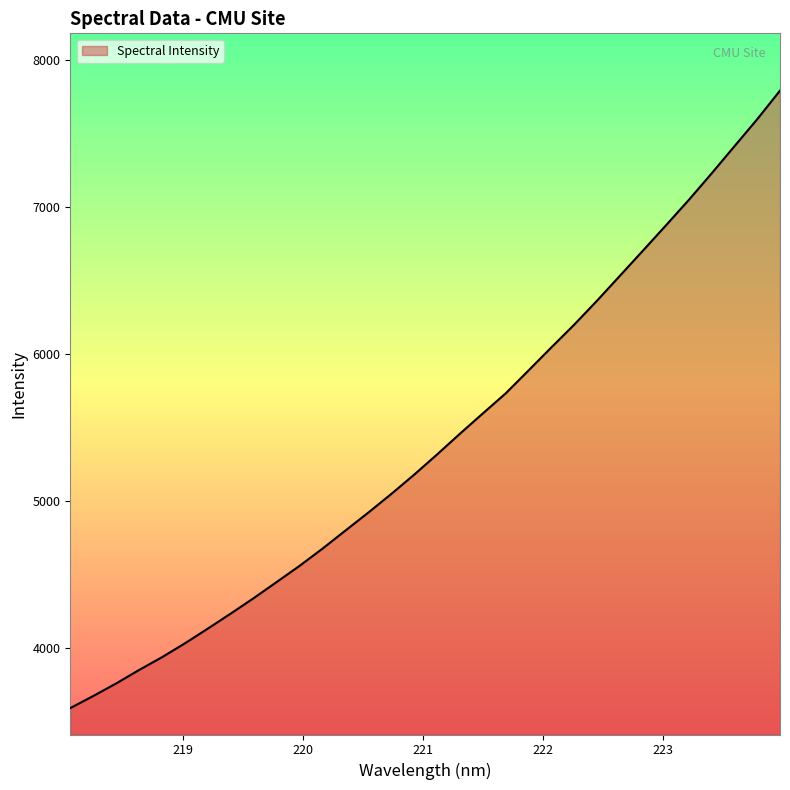

Reading right to left, what are all the values shown in this chart?

7794.3	7599.2	7414.6	7229.5	7048.7	6875.7	6704.8	6534.8	6365.3	6201.9	6047.0	5889.9	5733.8	5597.1	5459.1	5317.9	5180.5	5049.3	4923.0	4800.6	4677.9	4560.9	4450.9	4341.7	4236.8	4134.6	4034.4	3940.1	3853.1	3761.4	3676.1	3594.1